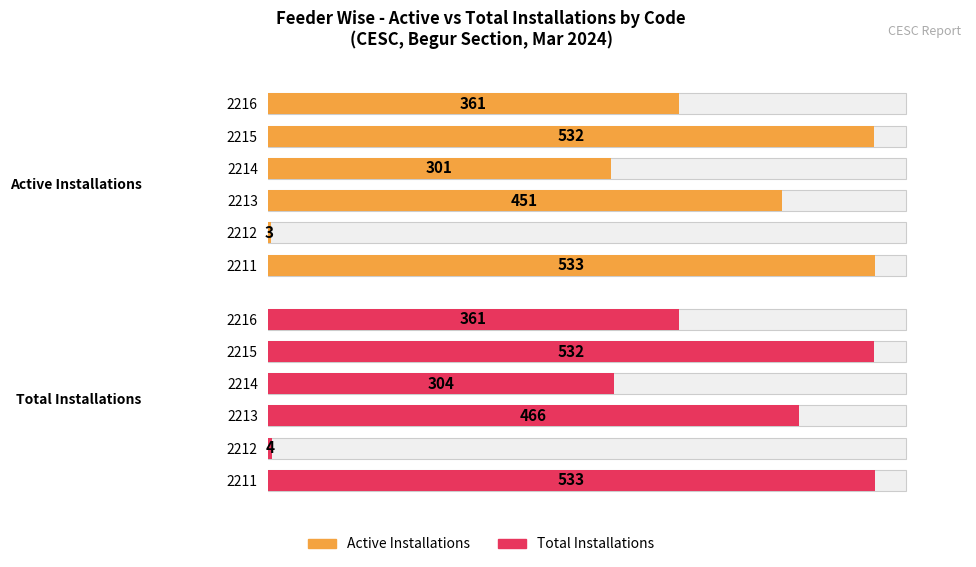

Does the chart contain stacked bars?

No